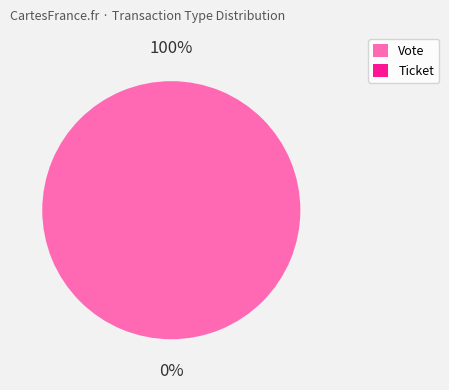

True or false: Vote accounts for 100% of the total.

True